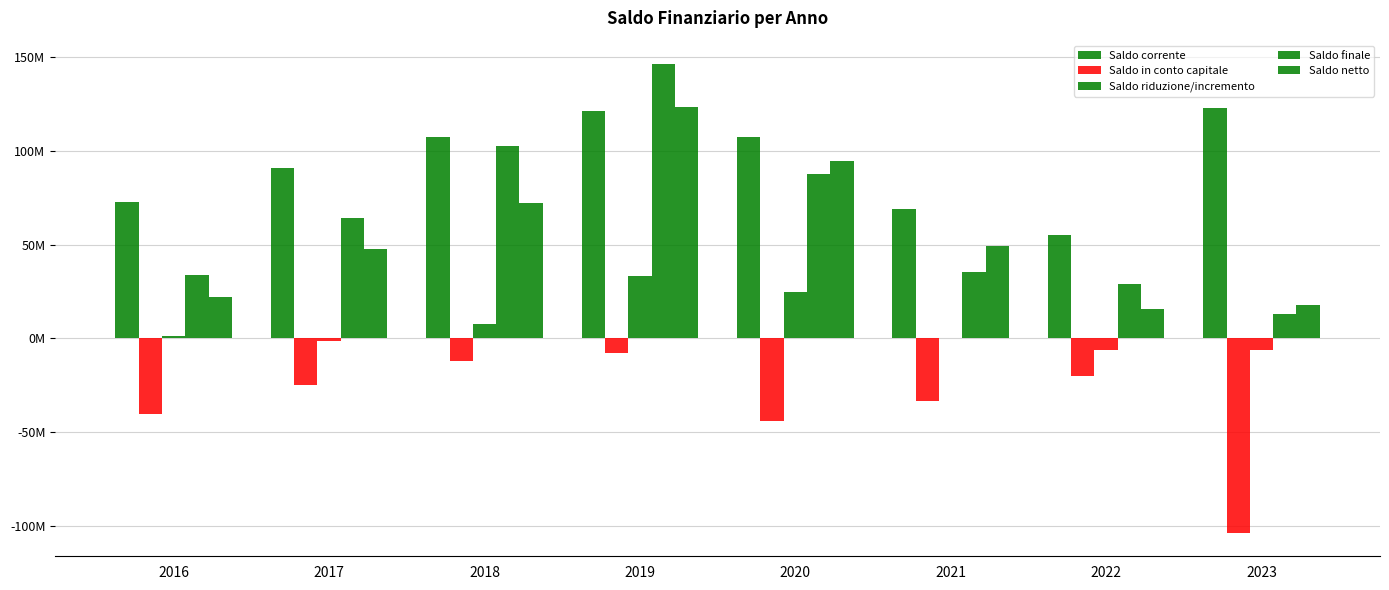

Which label corresponds to the largest value in the chart?

2019